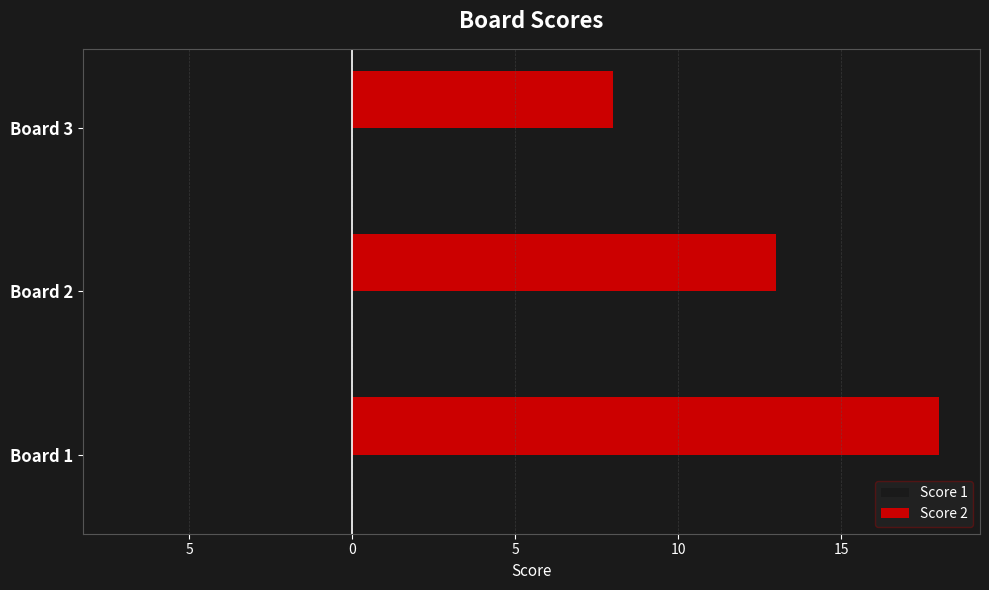

What is the difference between the second highest and minimum values in the Score 2 series?

5